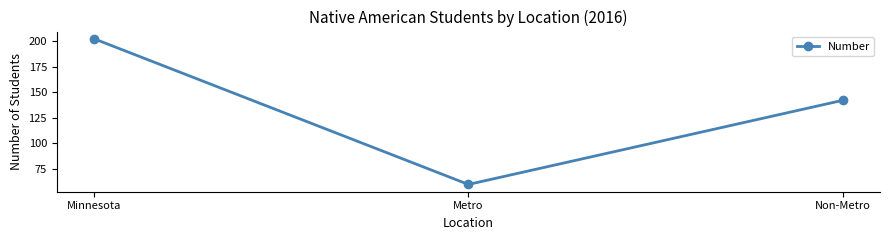

What is the sum of the values at Non-Metro and Metro?

202